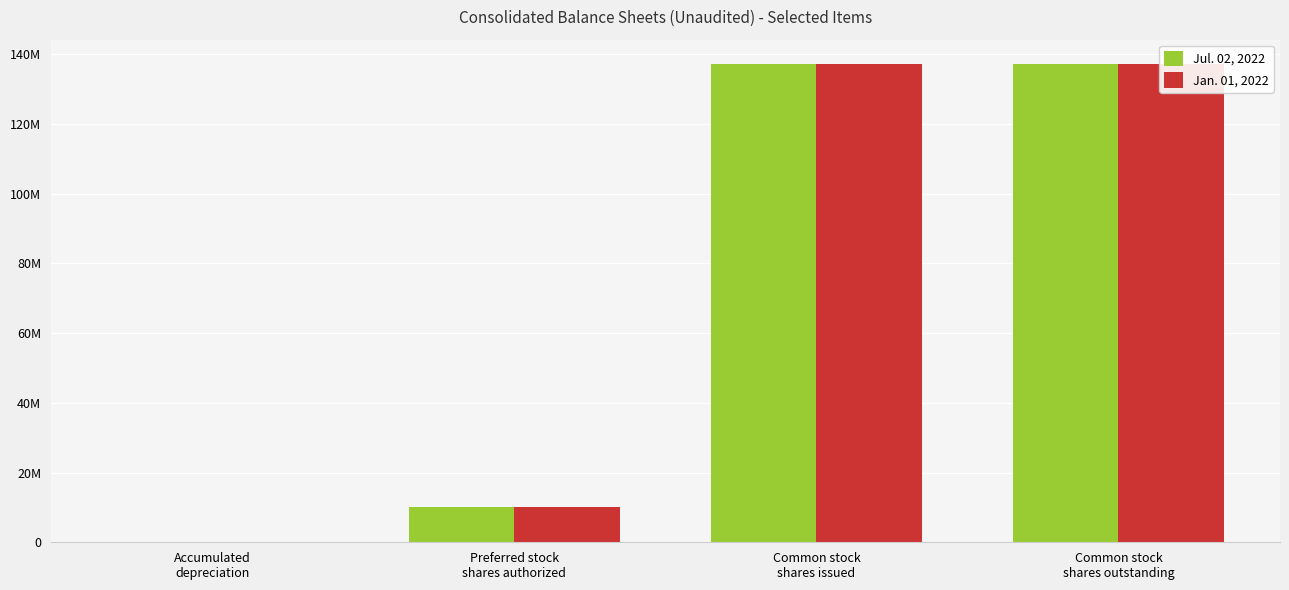

What is the label of the 1st bar from the left?

Accumulated
depreciation